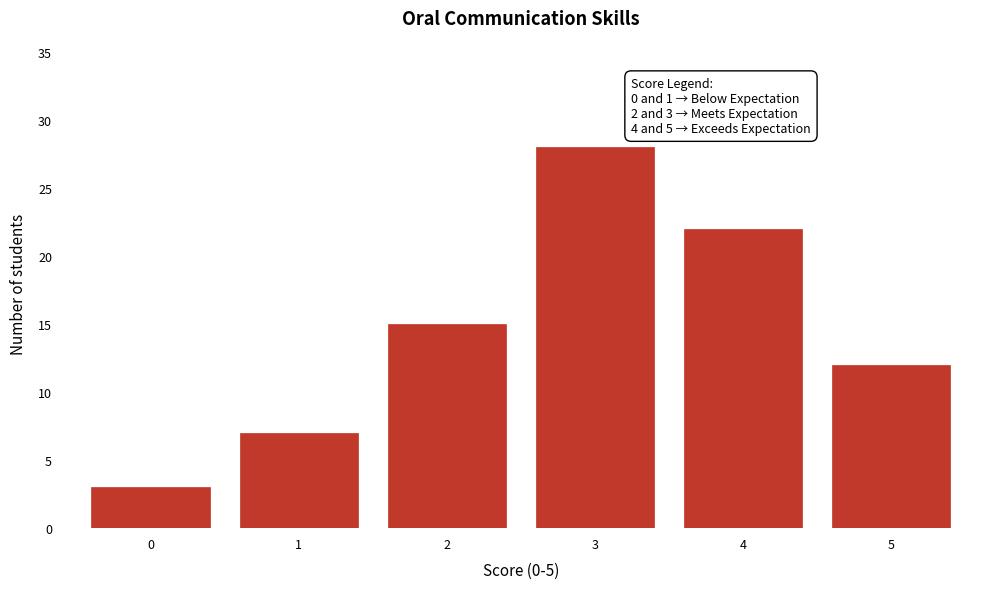

Reading left to right, list all the values displayed in this chart.

3	7	15	28	22	12